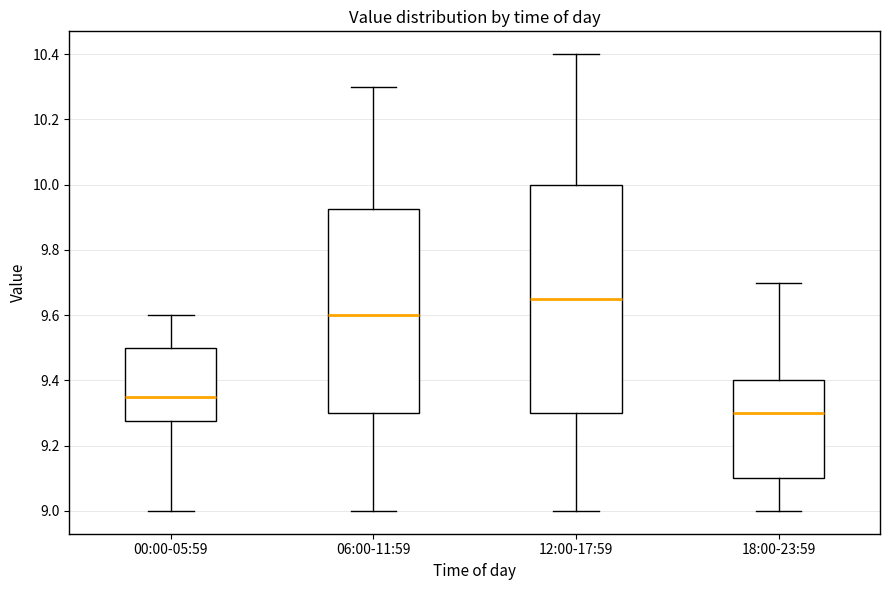

Where does the upper whisker of the box for 00:00-05:59 end on the y-axis? The values are not printed on the chart, so give them approximately, as read against the axis.

9.60